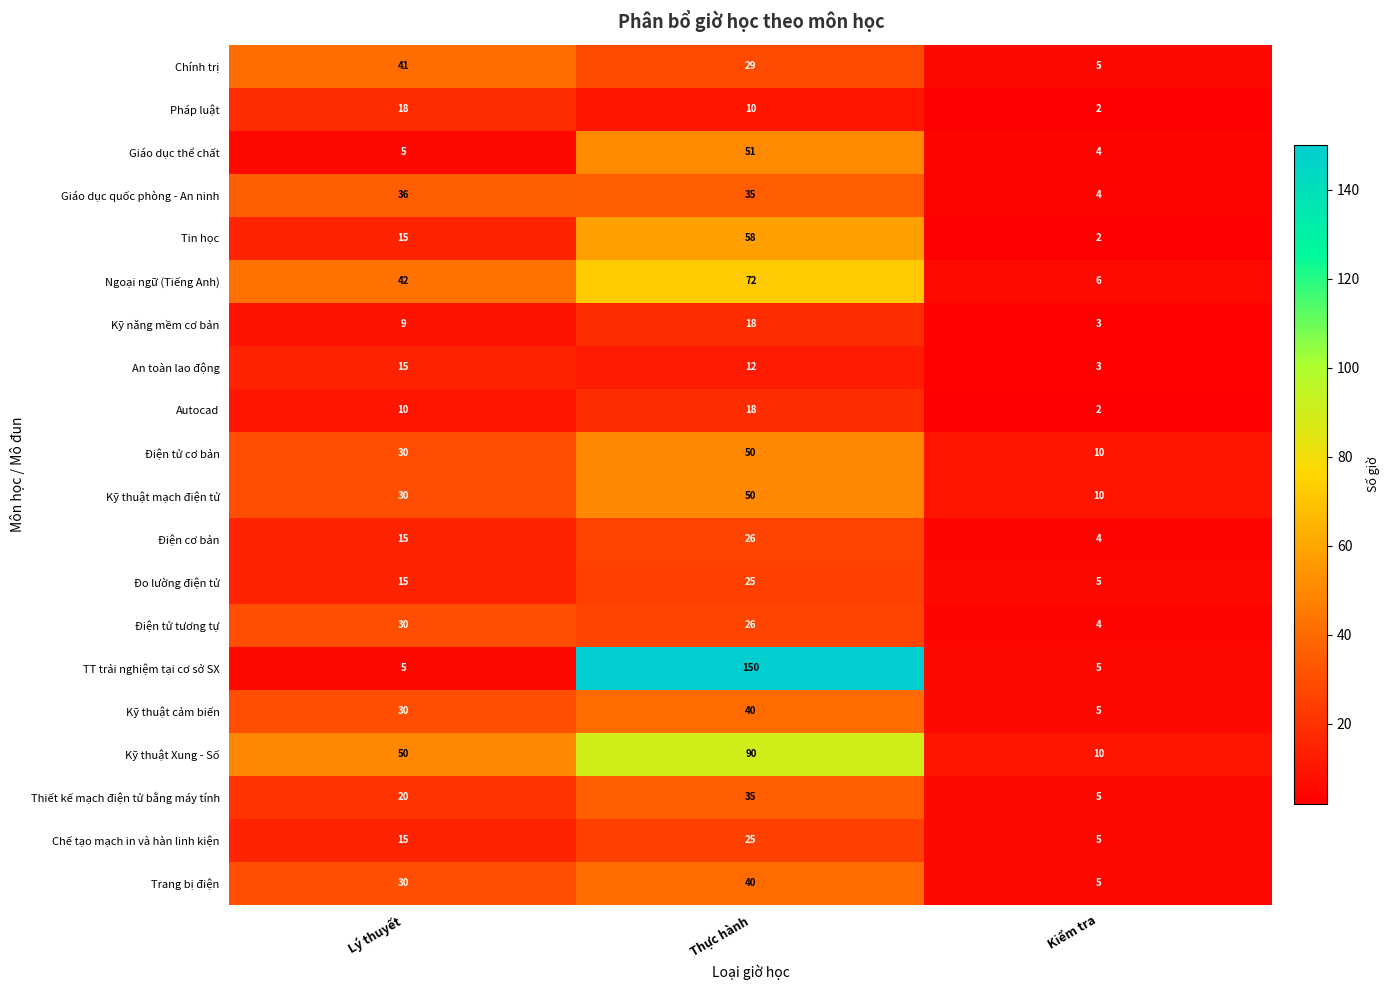

Which category has the highest value across all series?

Thực hành